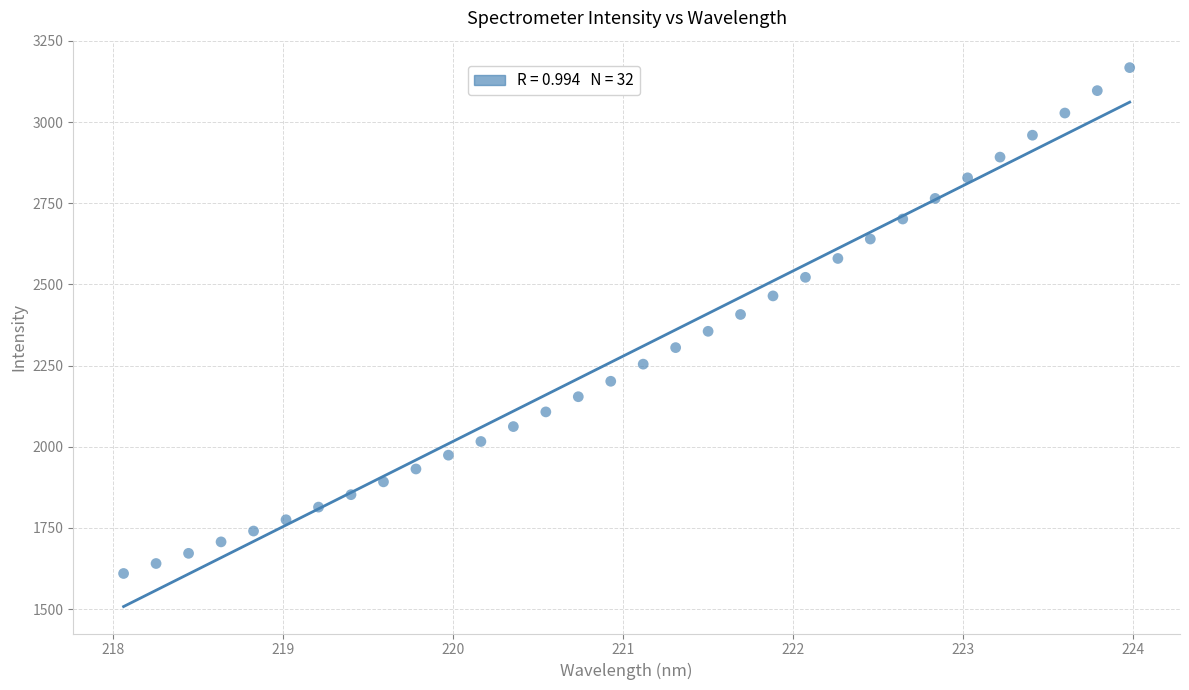

What is the range of Y values (max minus min)?

1558.1